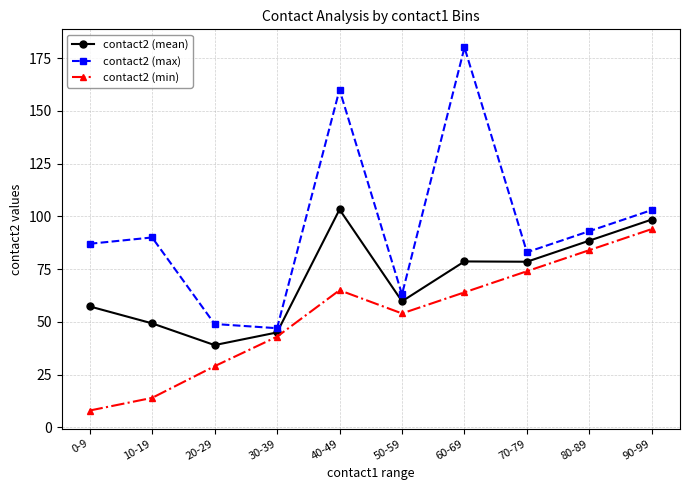

Rank the series at 20-29 from highest to lowest value.

contact2 (max), contact2 (mean), contact2 (min)